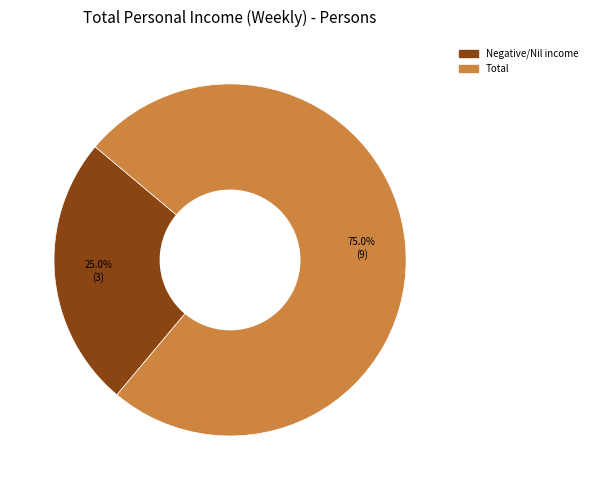

How many slices are in this pie chart?

2